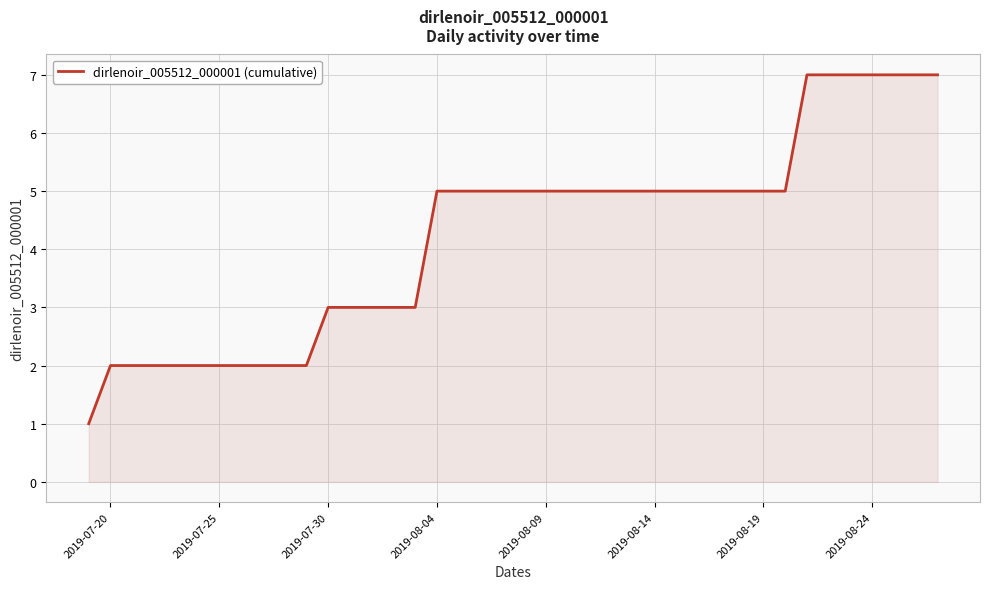

What is the difference between the maximum and minimum values?

6